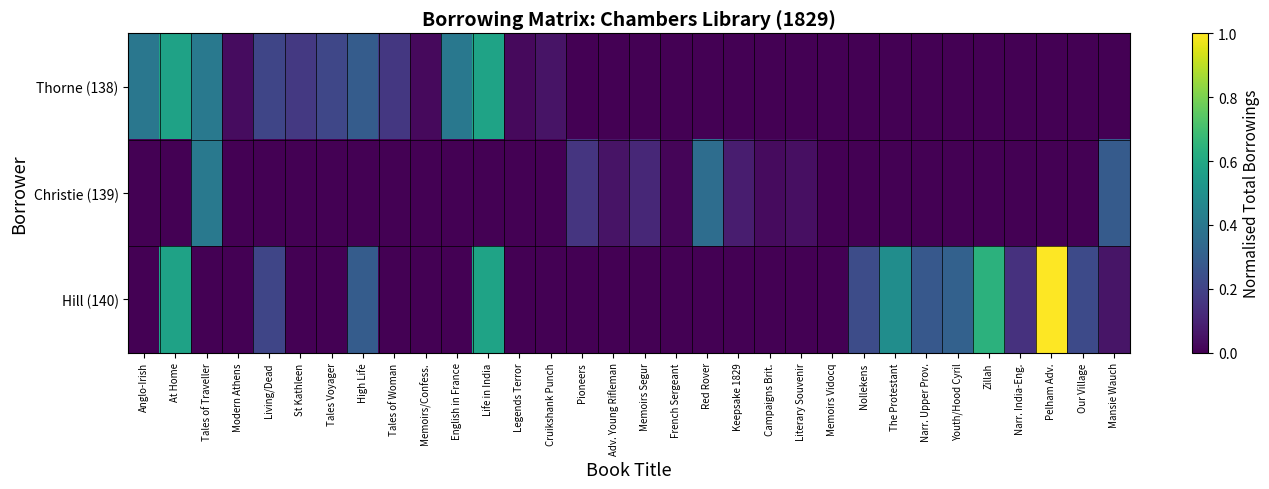

Rank the series by their average value, from lowest to highest.

Christie (139), Thorne (138), Hill (140)